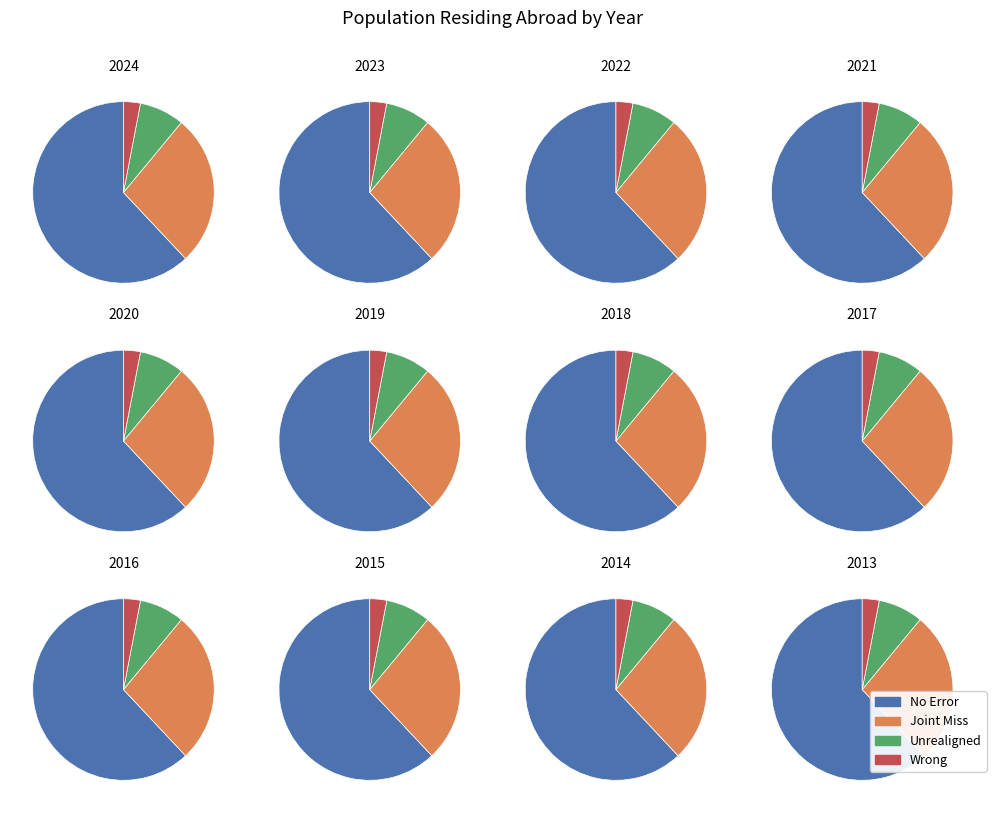

Does 2013 represent more than half of the total?

No